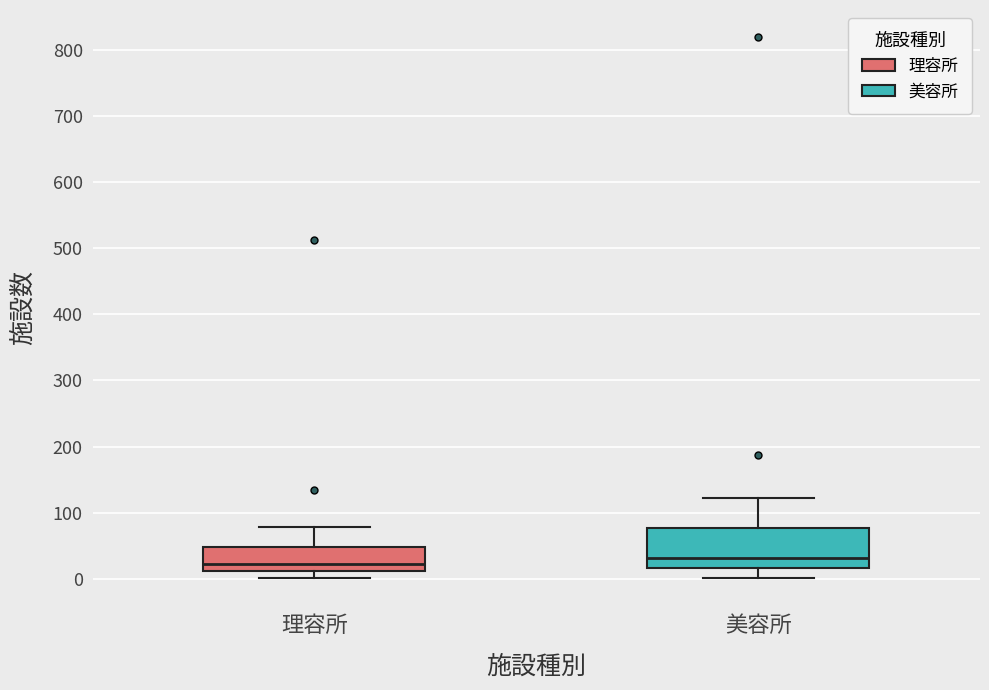

Where does the upper whisker of the box for 美容所 end on the y-axis? The values are not printed on the chart, so give them approximately, as read against the axis.

120